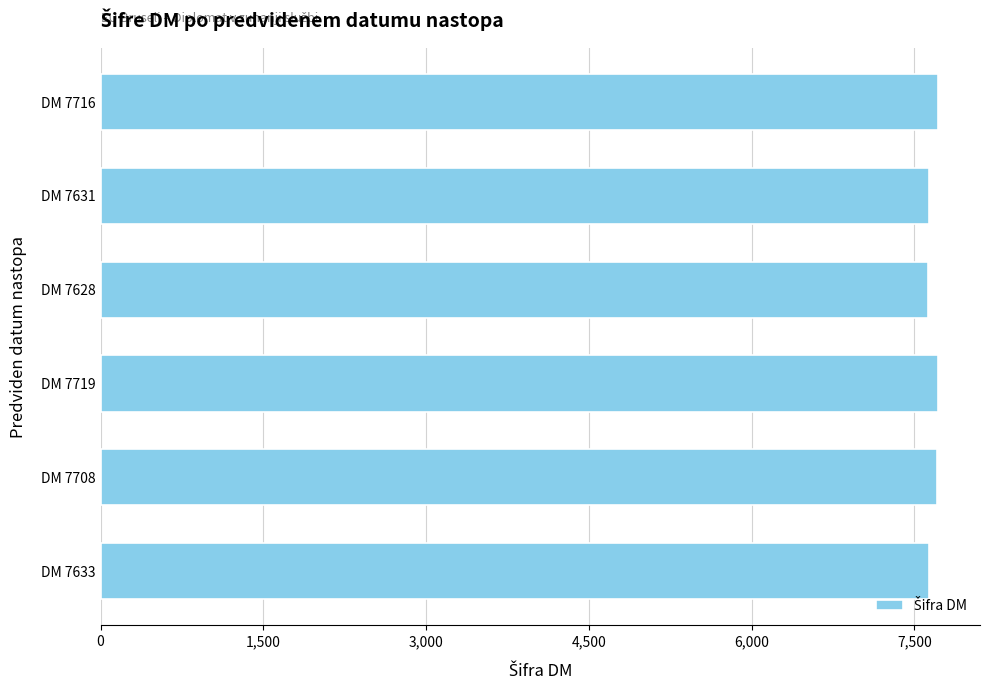

Approximately how many times larger is the value at DM 7708 compared to DM 7716?

1.0